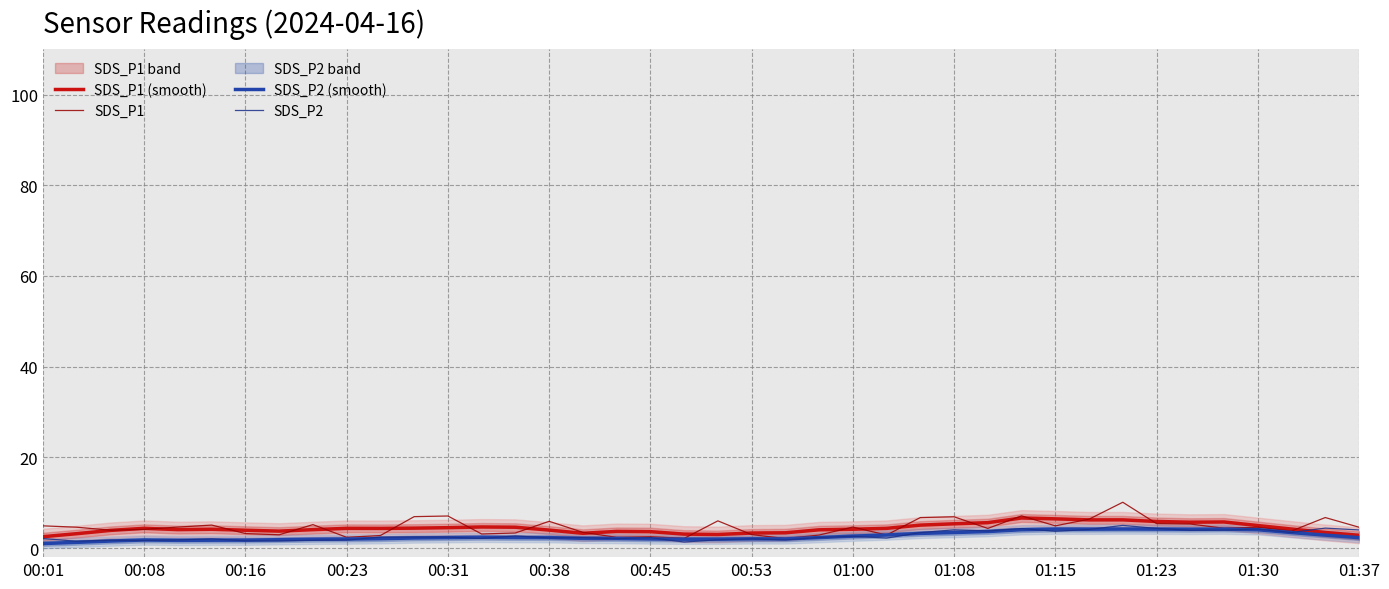

What is the highest value of the SDS_P2 series?

5.0